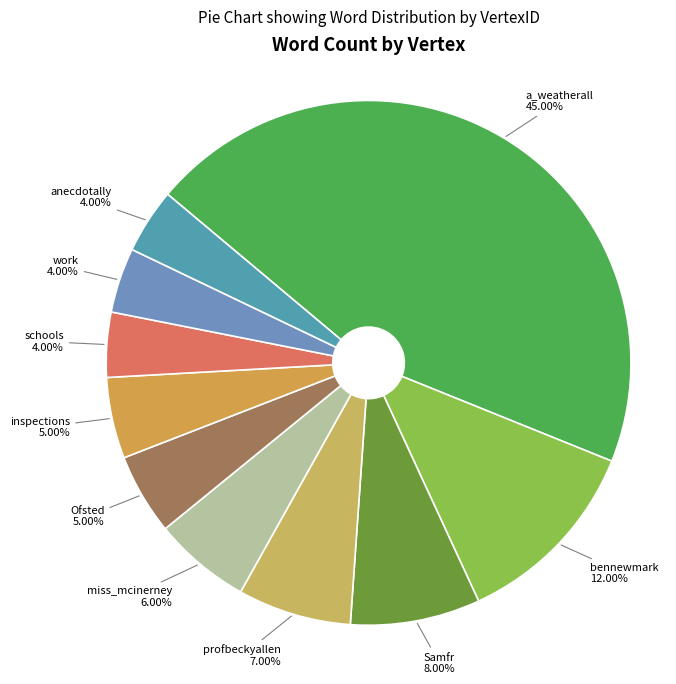

Between anecdotally and a_weatherall, which is larger?

a_weatherall